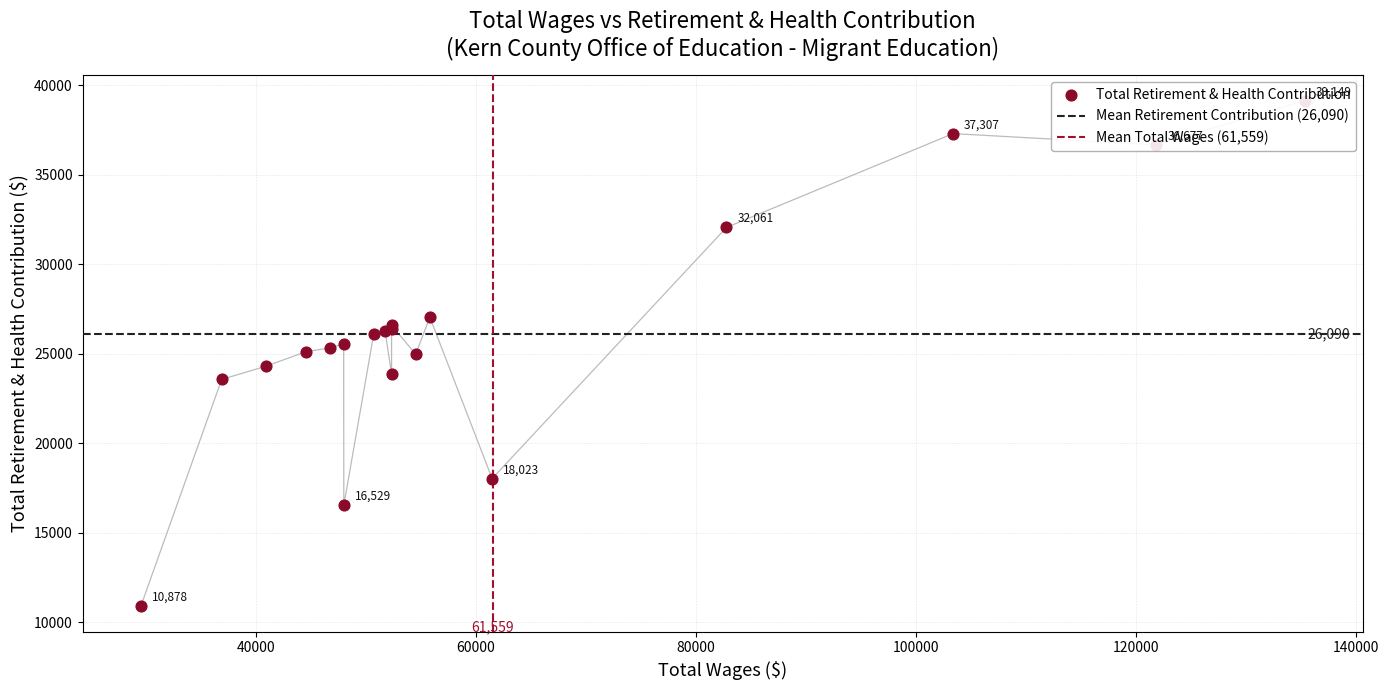

Approximately how many times larger is the value at 13 compared to 14?

1.0